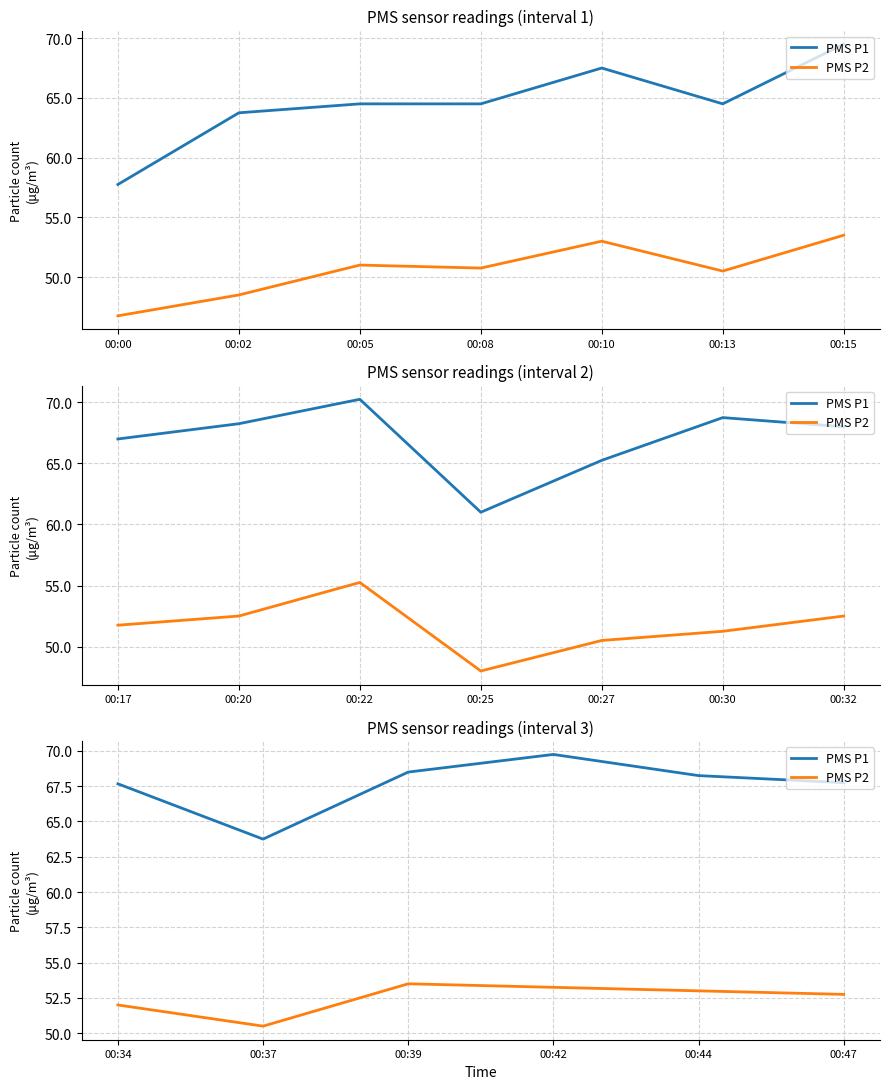

How many interior local valleys does the PMS P1 series have?

1